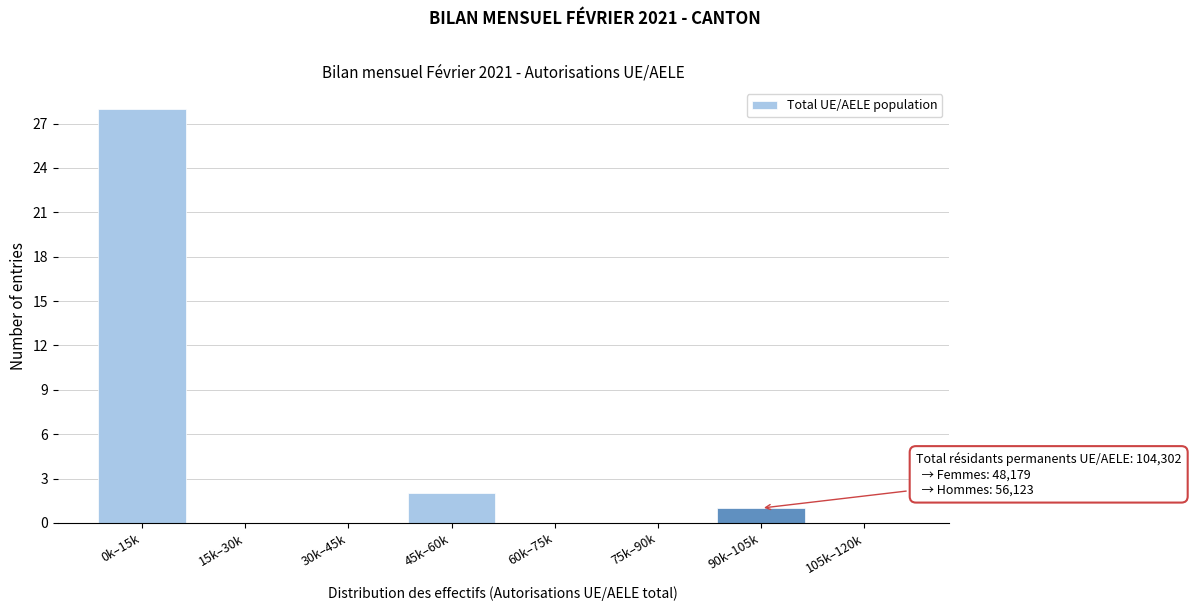

Reading right to left, transcribe all the data shown in this chart.

105k–120k=0	90k–105k=1	75k–90k=0	60k–75k=0	45k–60k=2	30k–45k=0	15k–30k=0	0k–15k=28